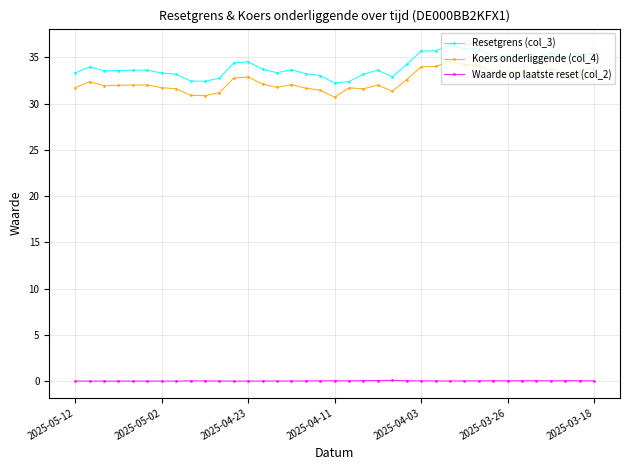

True or false: Koers onderliggende (col_4) and Waarde op laatste reset (col_2) cross at least once.

False